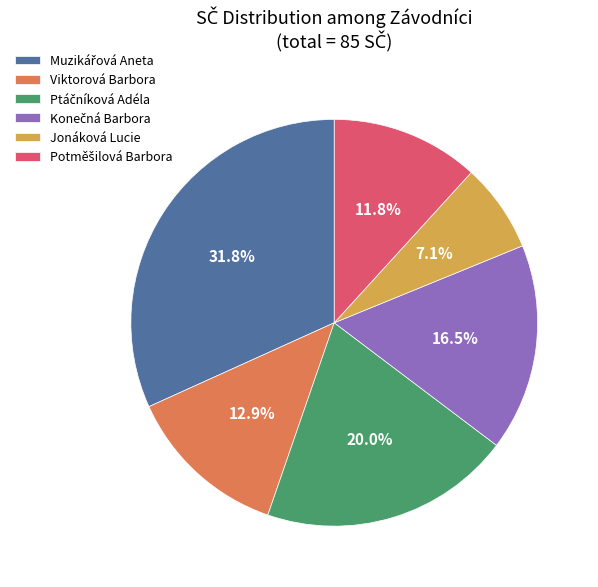

Combined, do Viktorová Barbora and Jonáková Lucie account for over 50%?

No